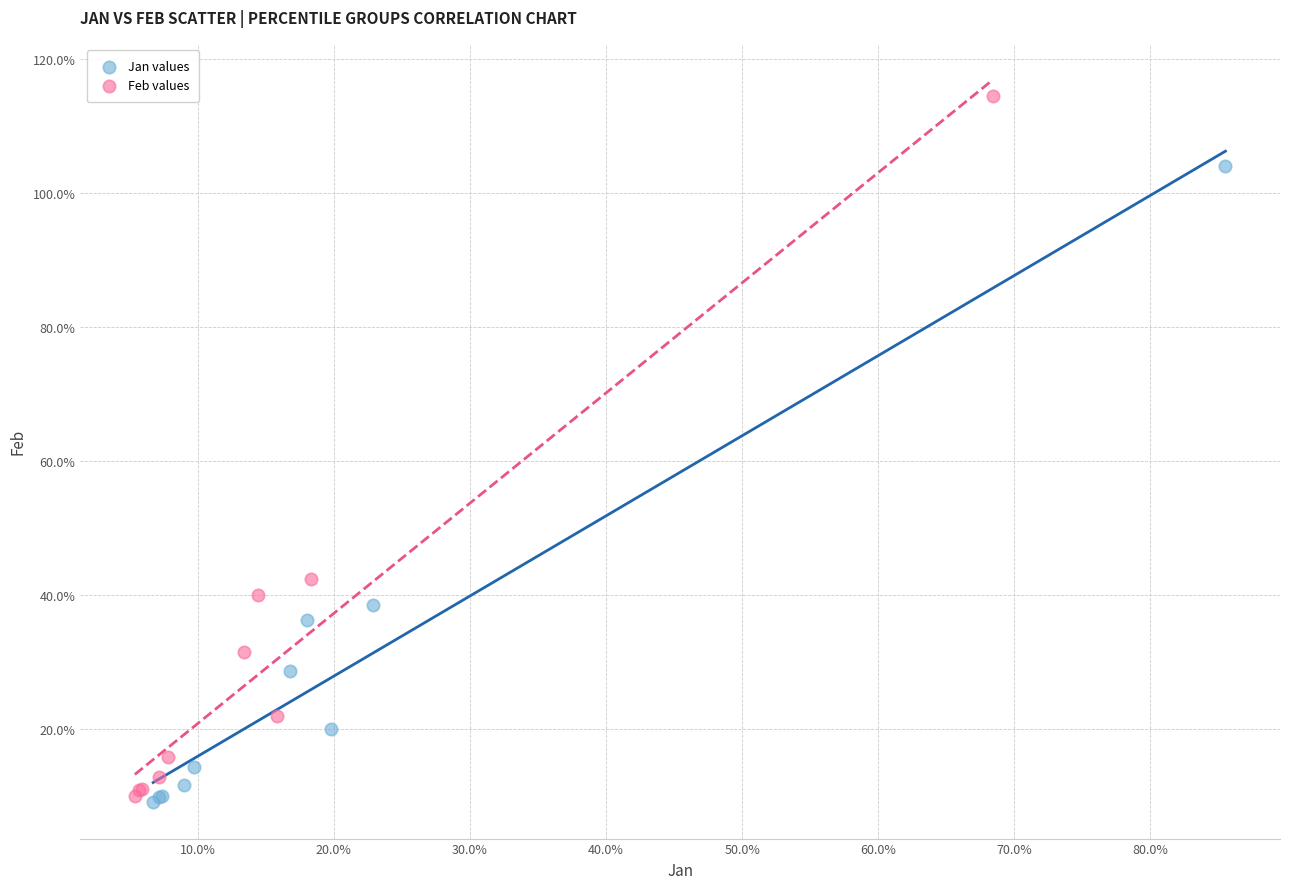

What are all the series names shown in the legend?

Jan values, Feb values